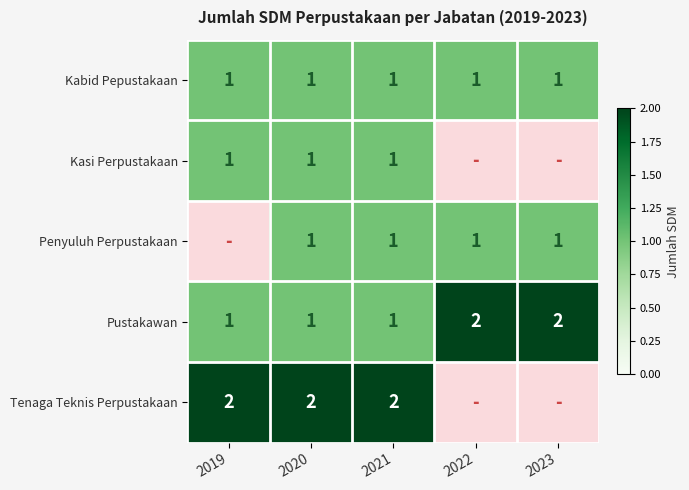

How many data points does each series have?

5